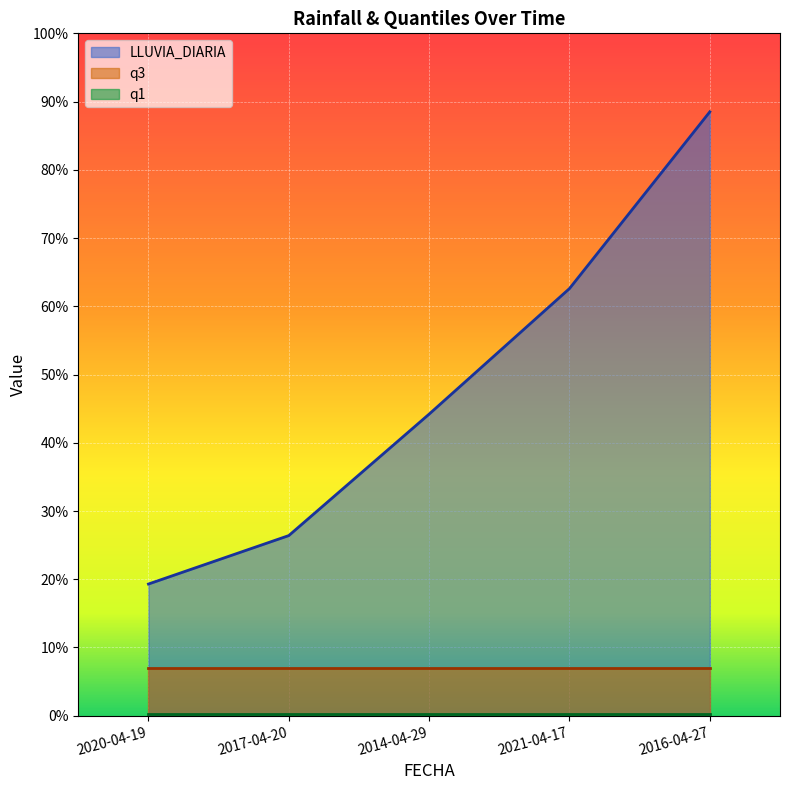

Reading left to right, transcribe all the data shown in this chart.

LLUVIA_DIARIA: 2020-04-19=19.3	2017-04-20=26.4	2014-04-29=44.2	2021-04-17=62.6	2016-04-27=88.5
q1: 2020-04-19=0.2	2017-04-20=0.2	2014-04-29=0.2	2021-04-17=0.2	2016-04-27=0.2
q3: 2020-04-19=7.0	2017-04-20=7.0	2014-04-29=7.0	2021-04-17=7.0	2016-04-27=7.0